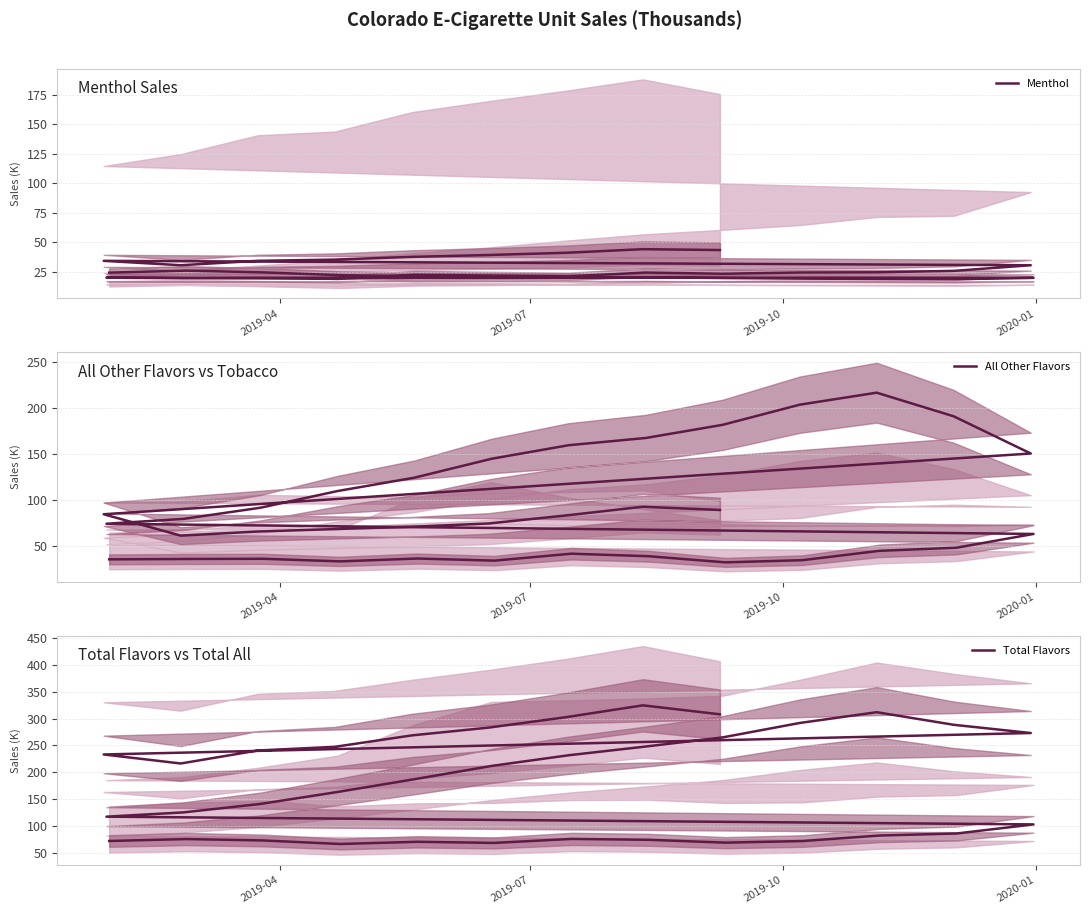

What are all the series names shown in the legend?

Menthol, All Other Flavors, Total Flavors